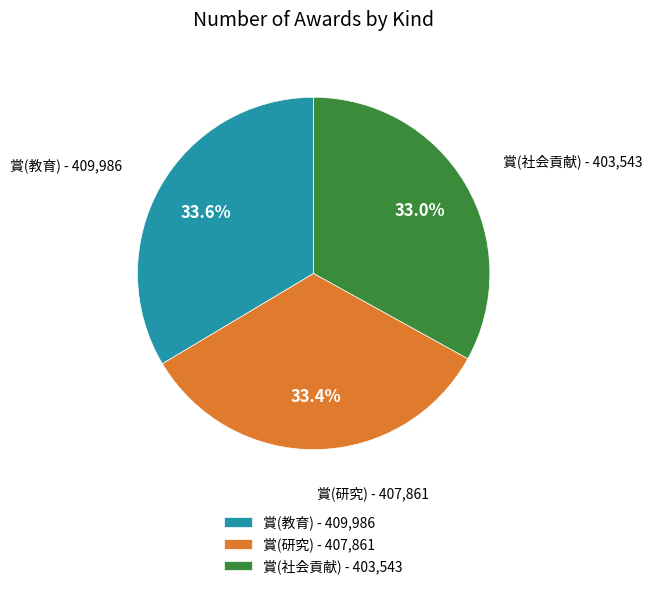

What is the total percentage of 賞(研究) and 賞(社会貢献)?

66.4%